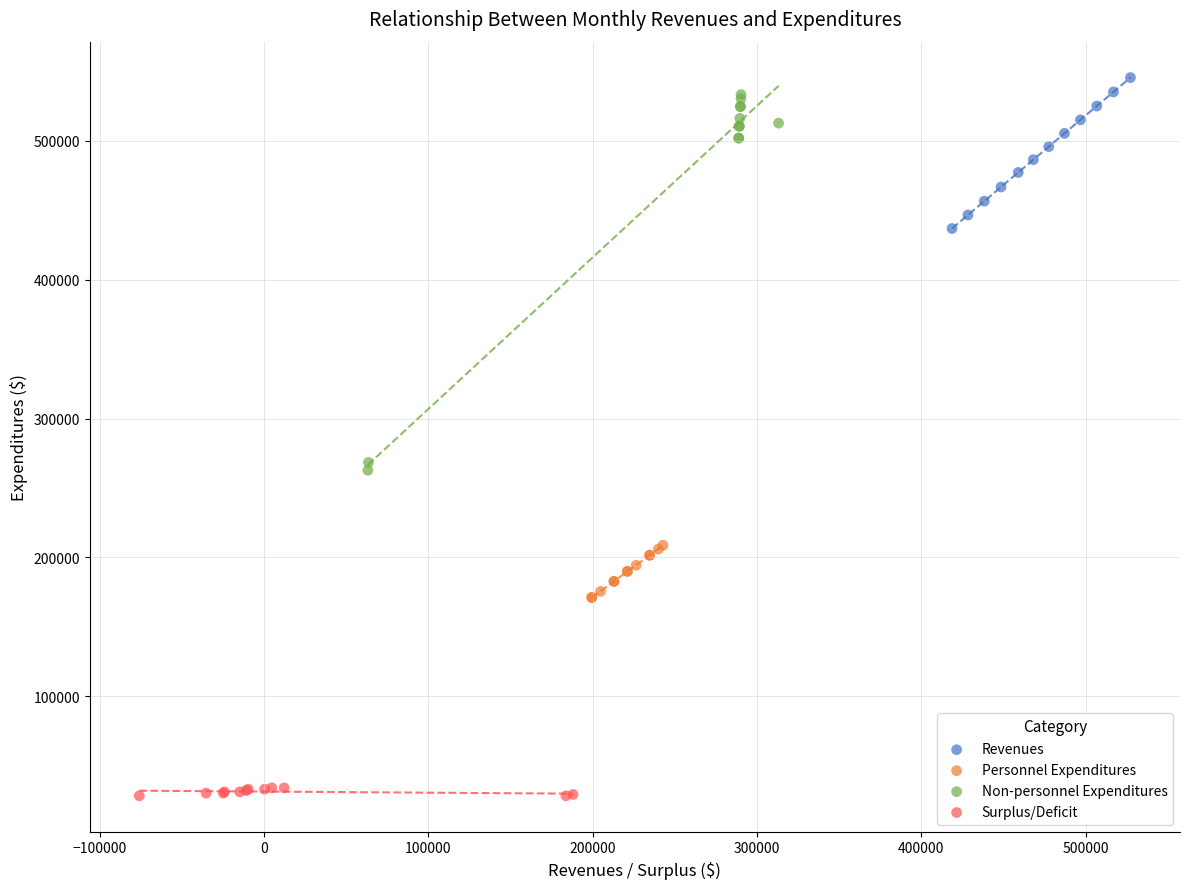

What are all the series names shown in the legend?

Revenues, Personnel Expenditures, Non-personnel Expenditures, Surplus/Deficit